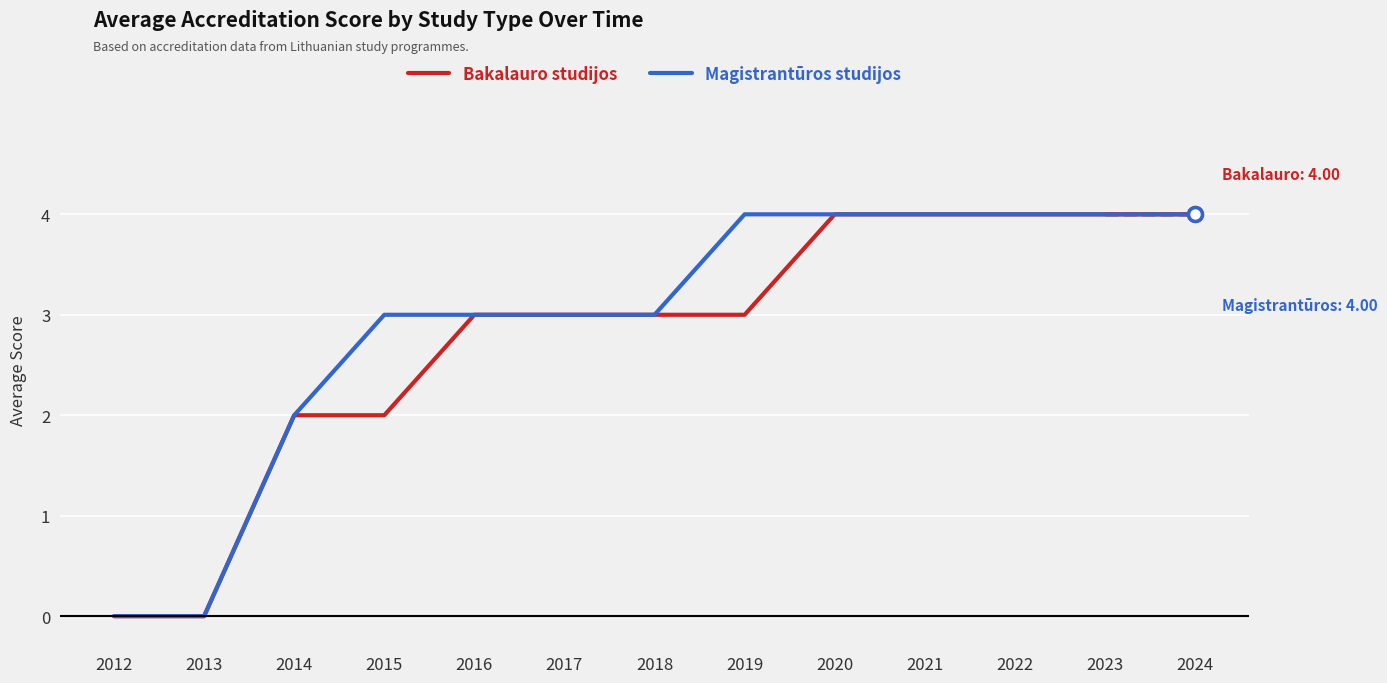

Is the value of Bakalauro studijos at 2020 greater than the value of Magistrantūros studijos at 2018?

Yes